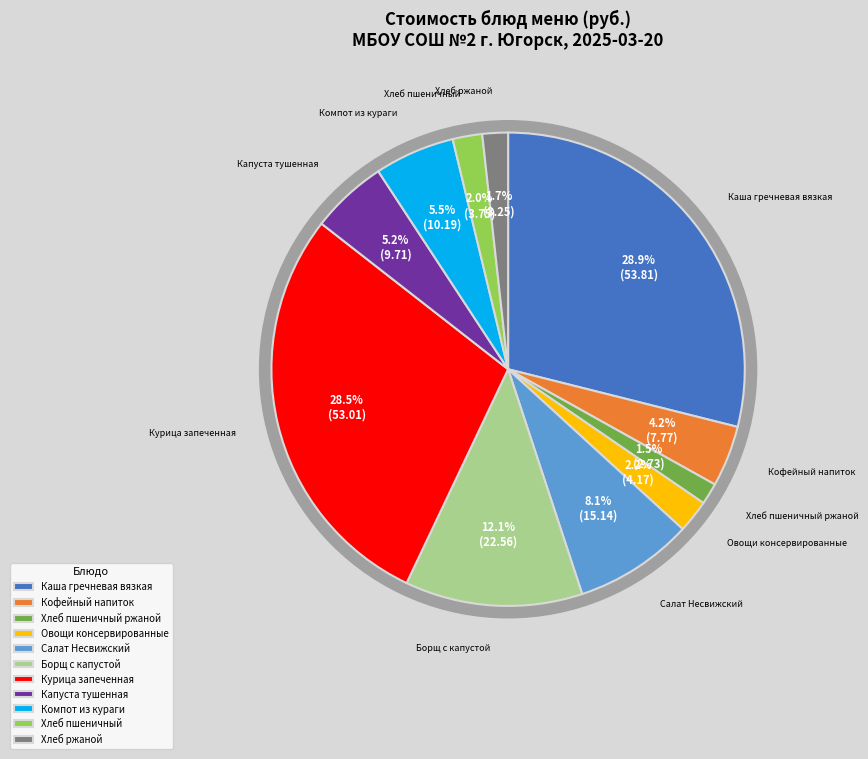

Do Хлеб ржаной (Обед, хлеб черн.) and Овощи консервированные (Завтрак, закуска) together represent more than half of the pie?

No